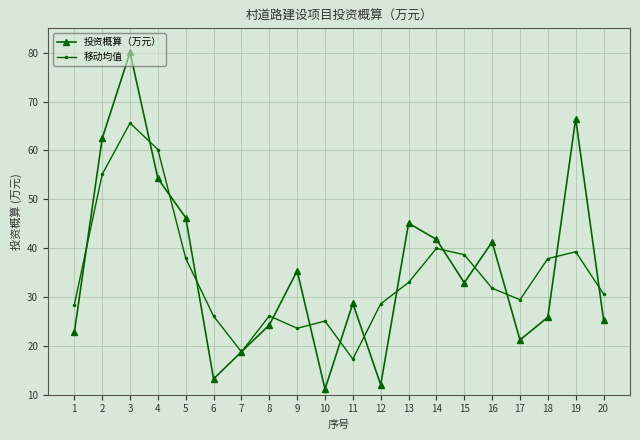

Is the value of 投资概算（万元） at 20 greater than the value of 移动均值 at 16?

No